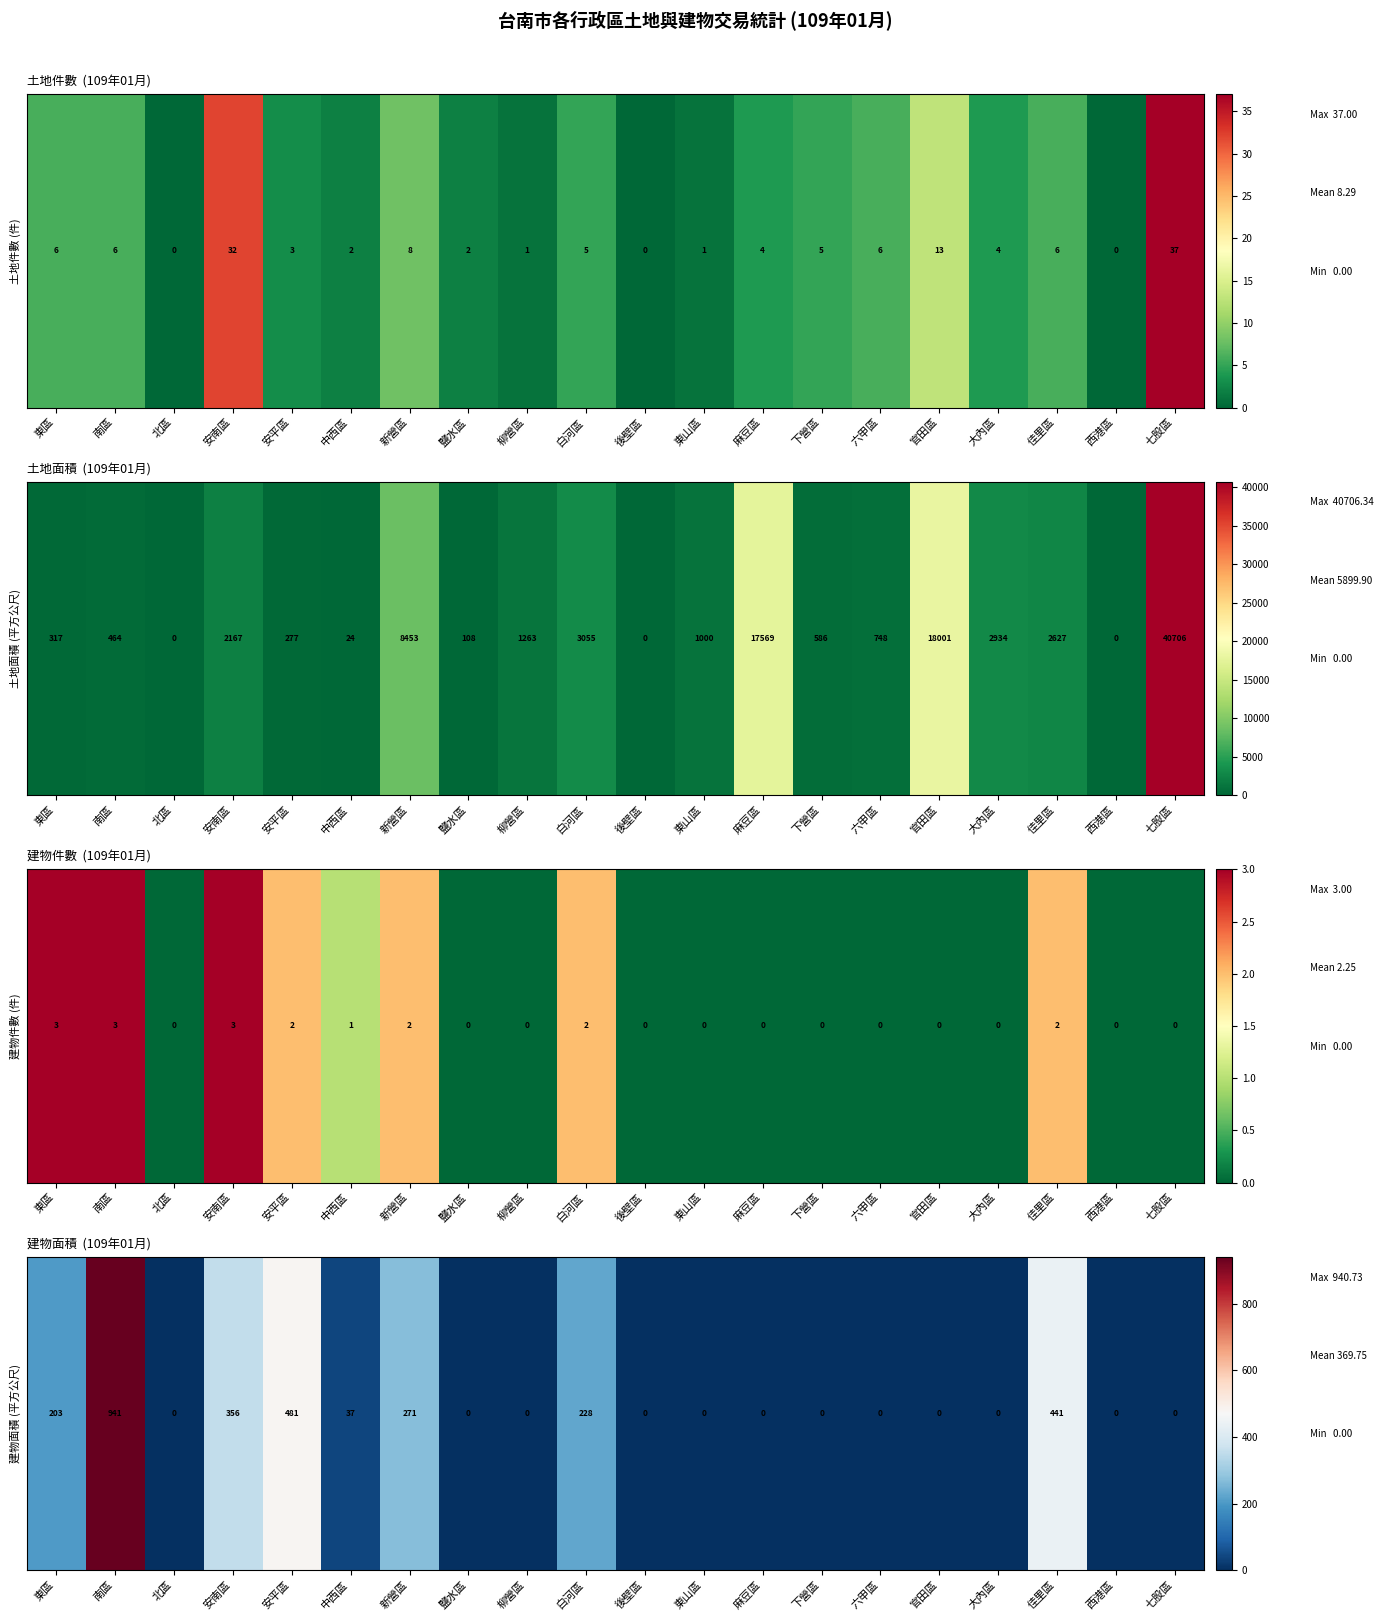

Reading left to right, transcribe all the data shown in this chart.

東區=203.3	南區=940.7	北區=0.0	安南區=356.3	安平區=480.9	中西區=37.0	新營區=271.1	鹽水區=0.0	柳營區=0.0	白河區=227.7	後壁區=0.0	東山區=0.0	麻豆區=0.0	下營區=0.0	六甲區=0.0	官田區=0.0	大內區=0.0	佳里區=440.9	西港區=0.0	七股區=0.0